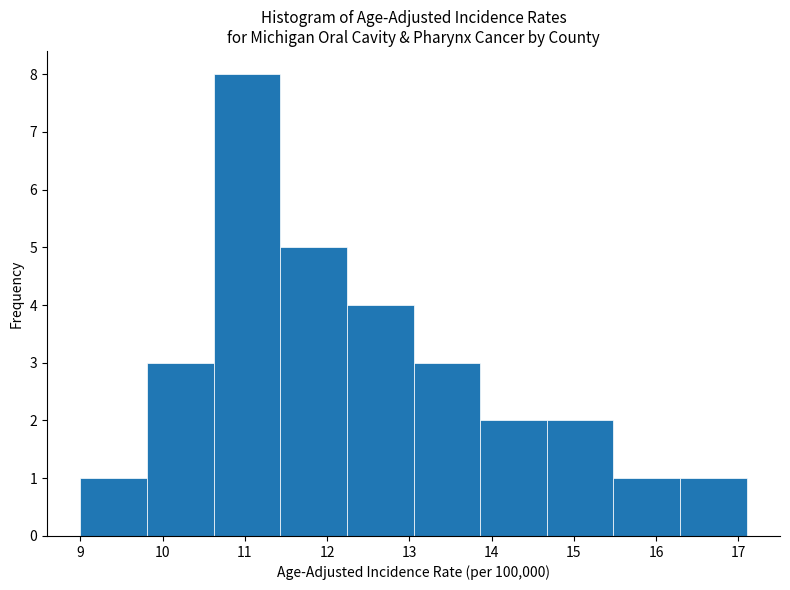

Over which range of the x-axis is the bar tallest?

10.62 to 11.43